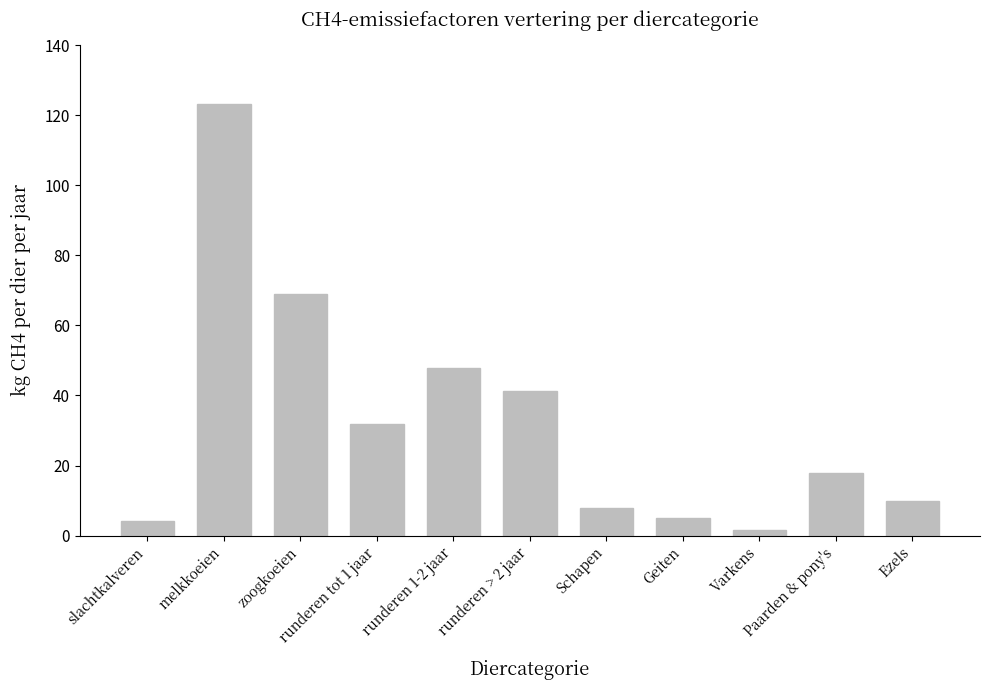

What is the difference between the maximum and minimum values?

121.8